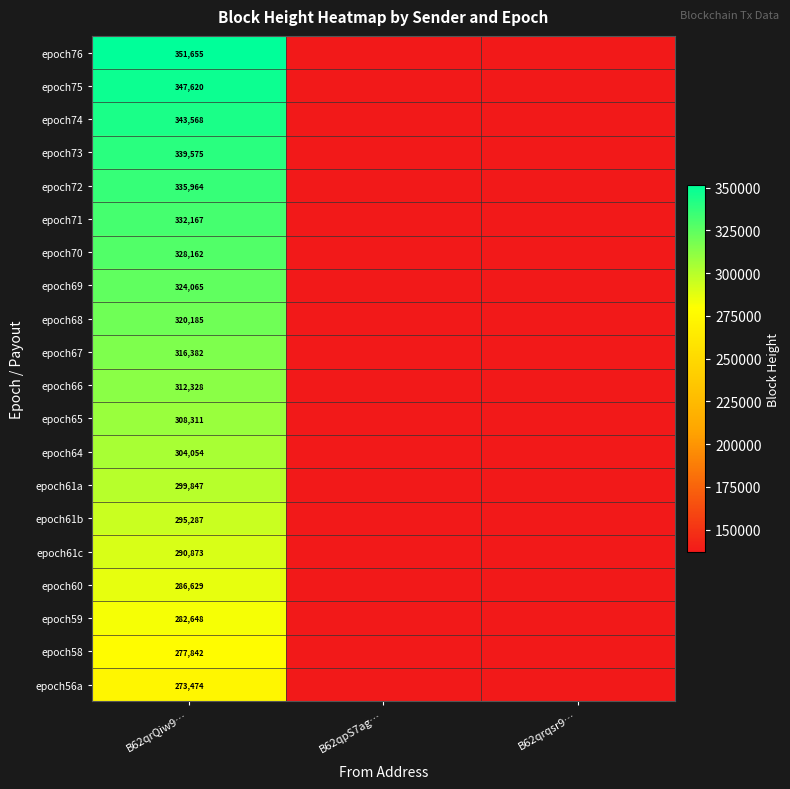

What is the total value across all series at B62qrQiw9…?

6270636